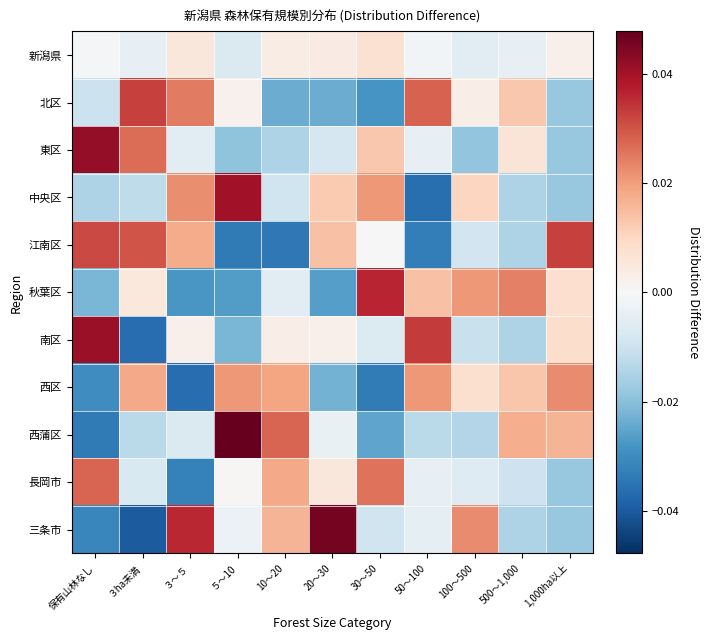

Which category has the highest value across all series?

５～10